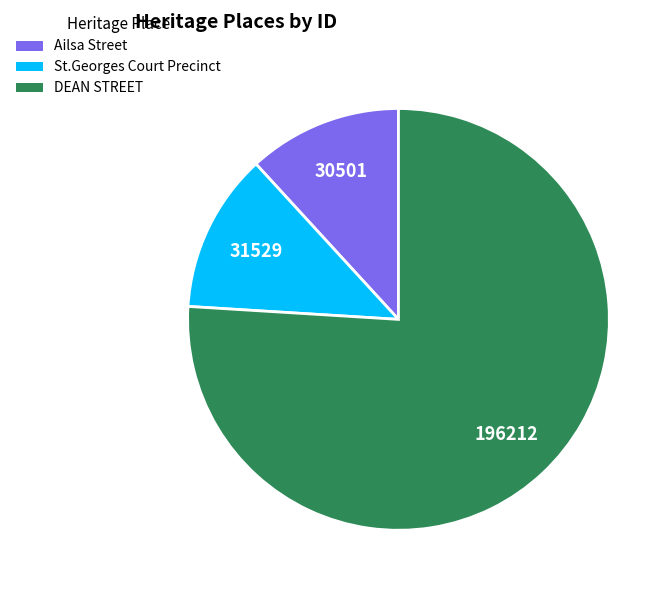

How many segments does this pie chart have?

3